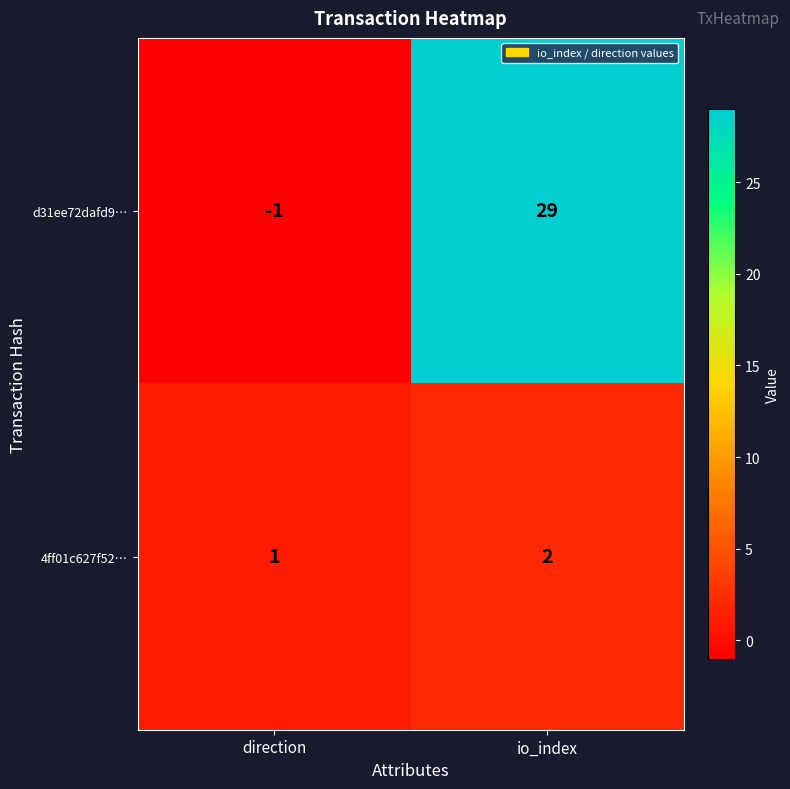

List the series in order of their peak value, highest first.

d31ee72dafd9…, 4ff01c627f52…